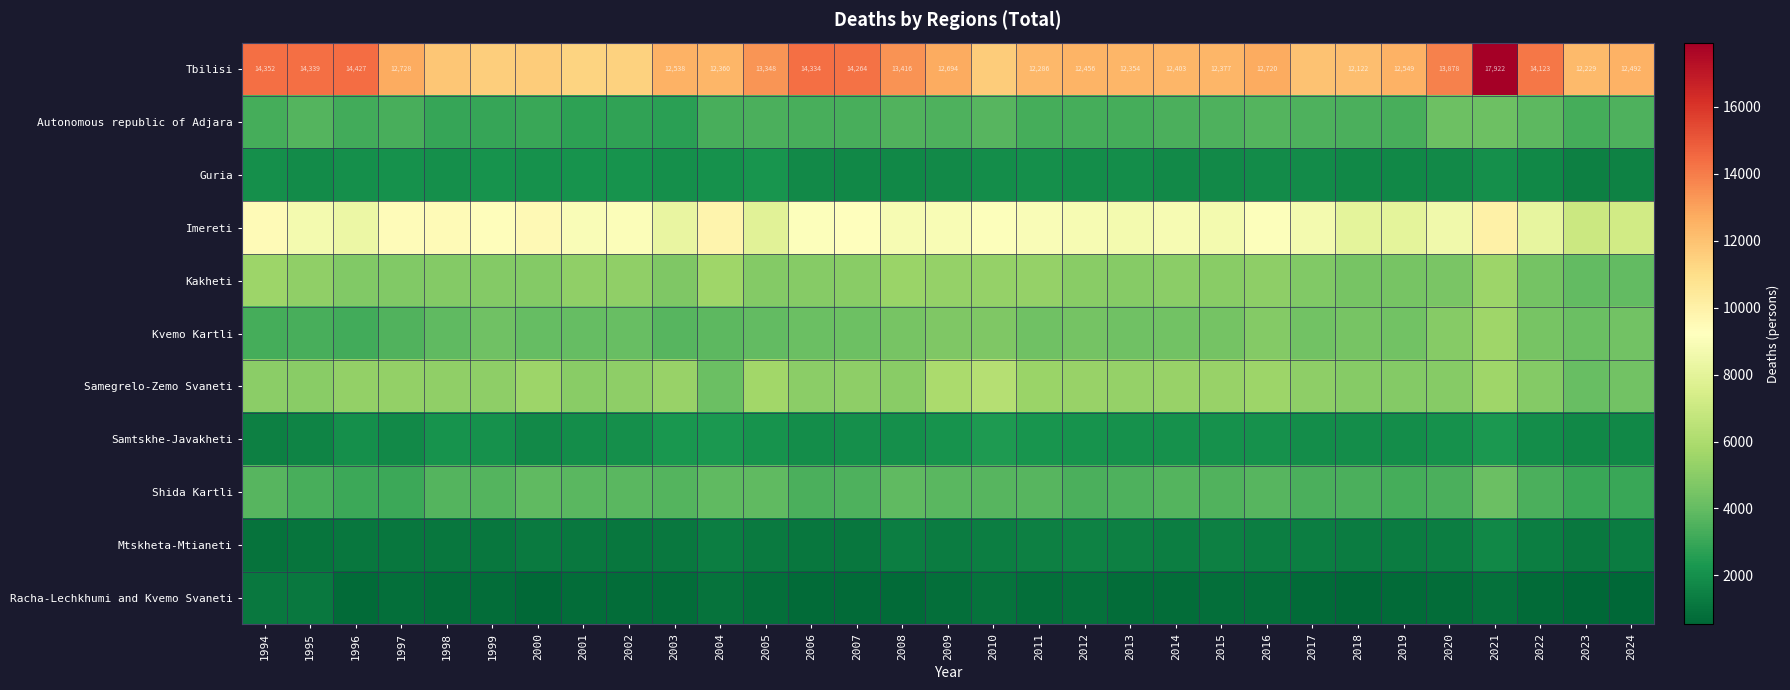

What is the sum of the Tbilisi values at 2006 and 2018?

26456